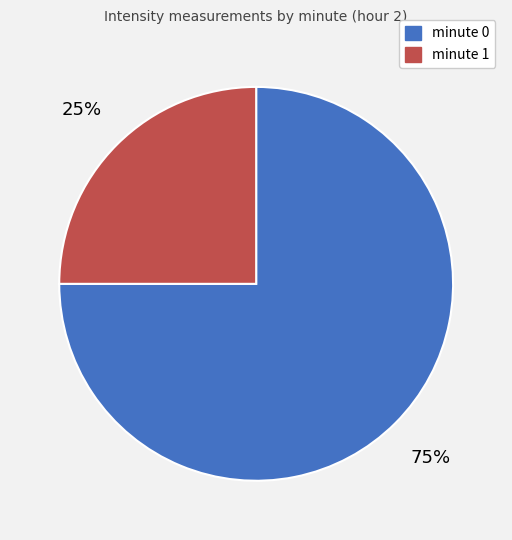

How many segments does this pie chart have?

2